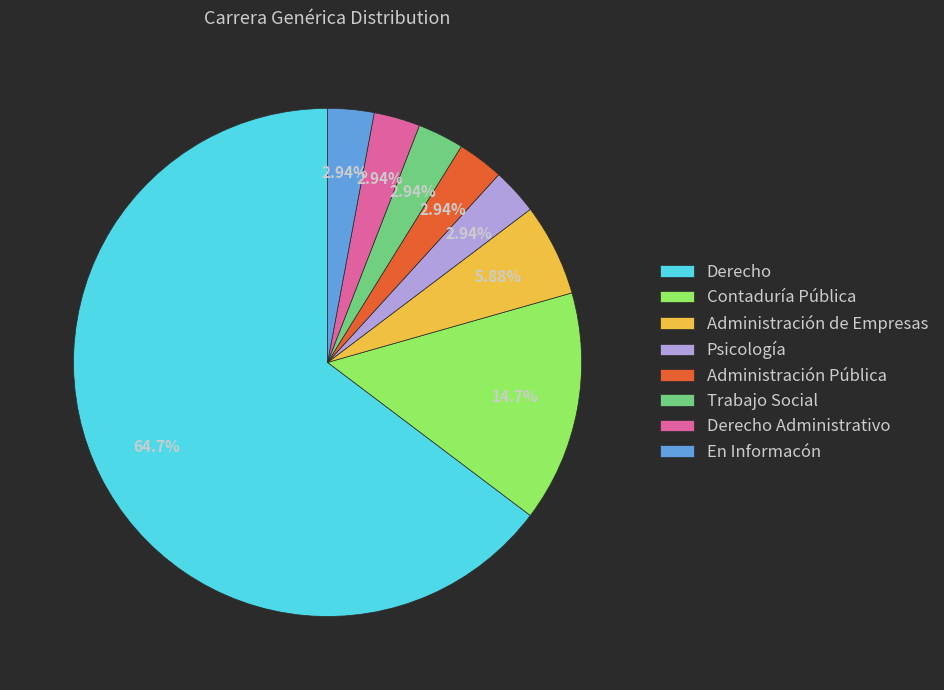

Between Derecho Administrativo and Administración de Empresas, which is larger?

Administración de Empresas